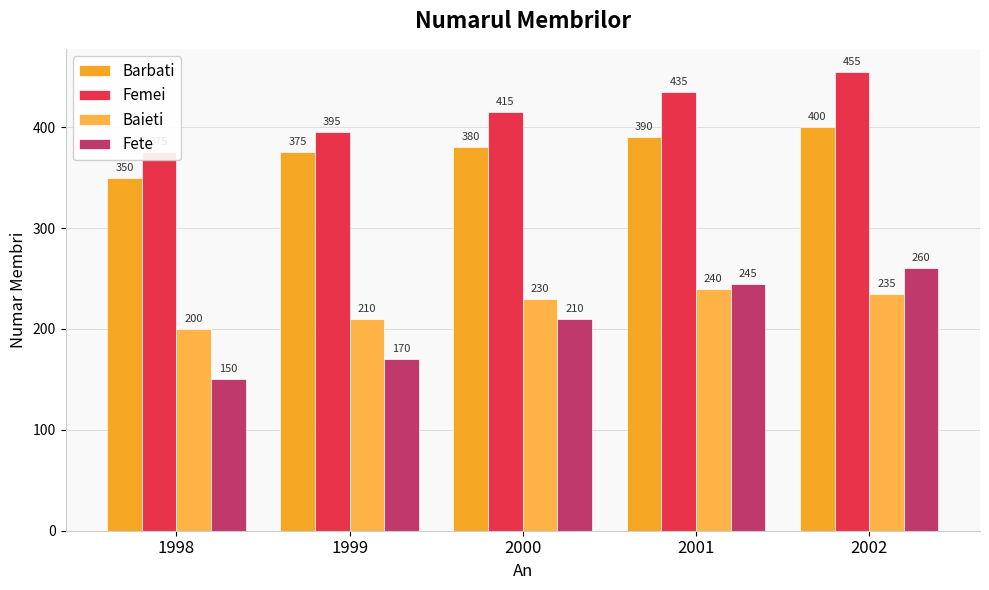

Which has a higher value, 2001 or 2002?

2002